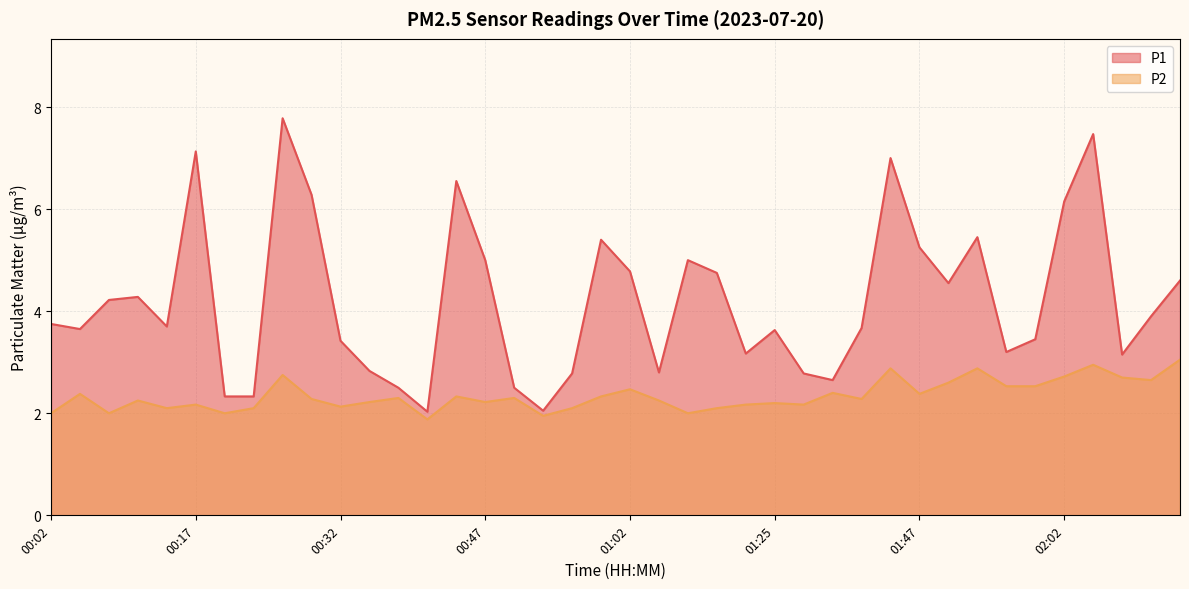

What is the sum of all P2 values?

93.7